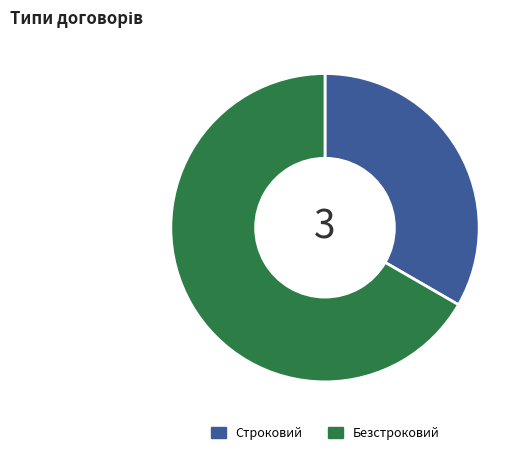

Which slice is the smallest?

Строковий